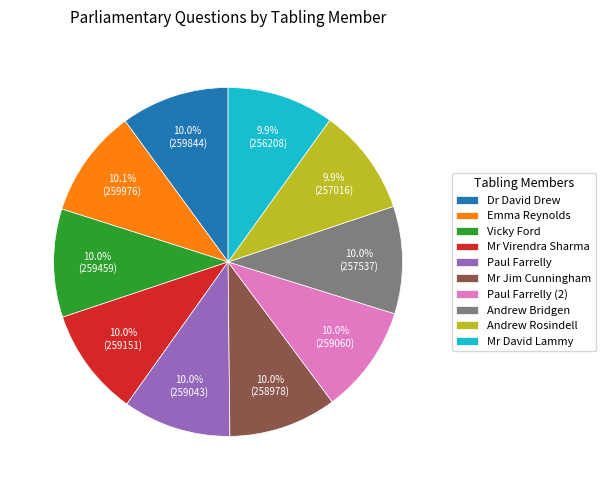

What is the ratio of the value at Paul Farrelly to the value at Andrew Rosindell?

1.0